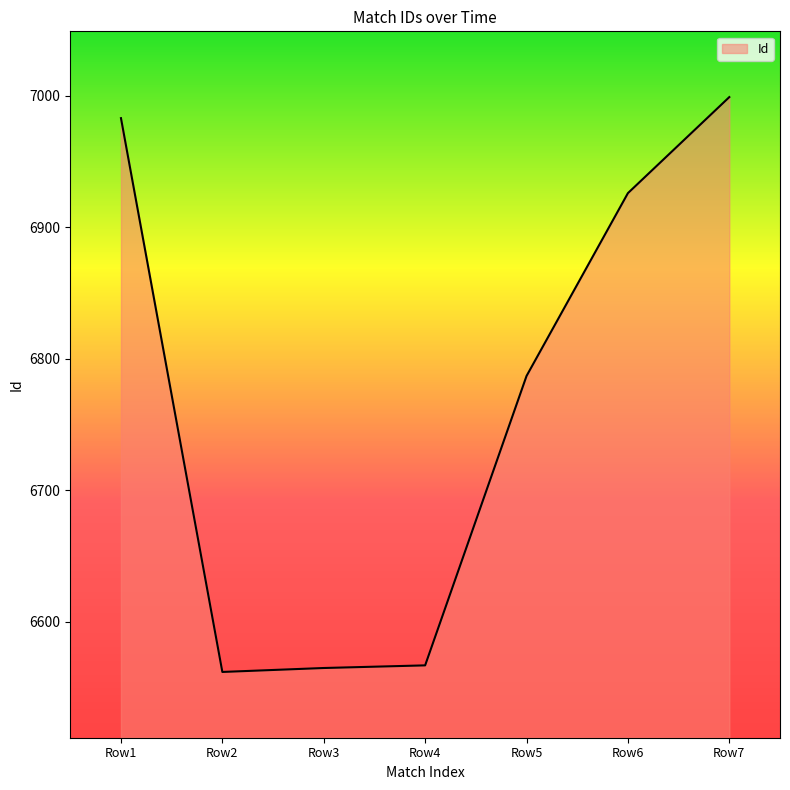

True or false: there are more than 1 points higher than both neighbors.

False